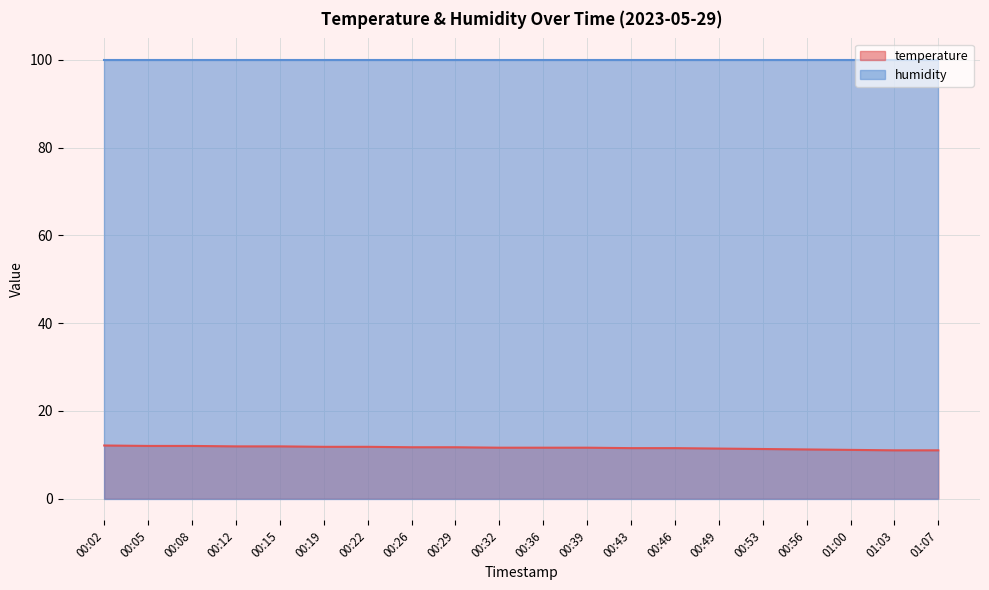

What is the sum of the values at 00:39 and 01:03?

22.6